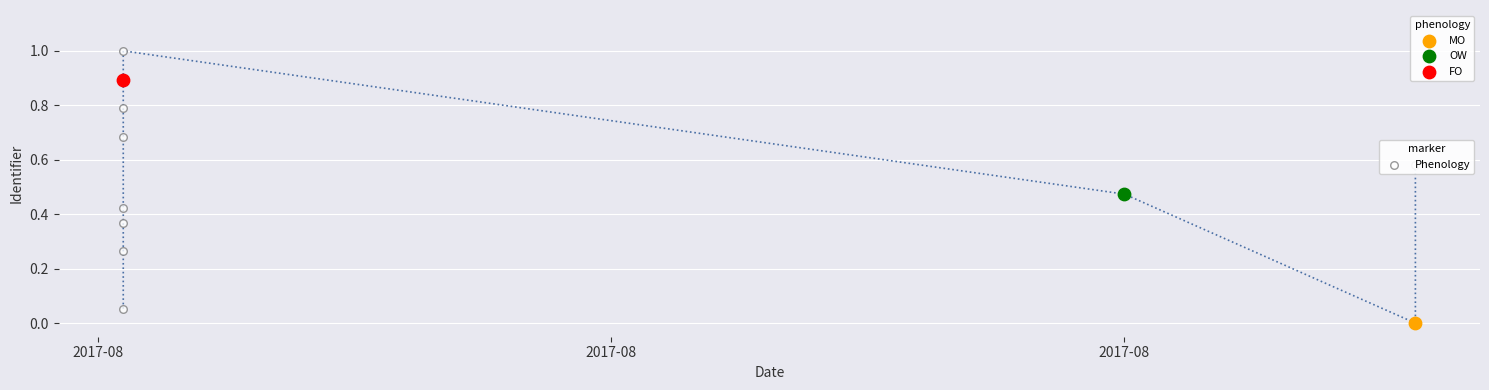

Between 9 and 5, which is larger?

5